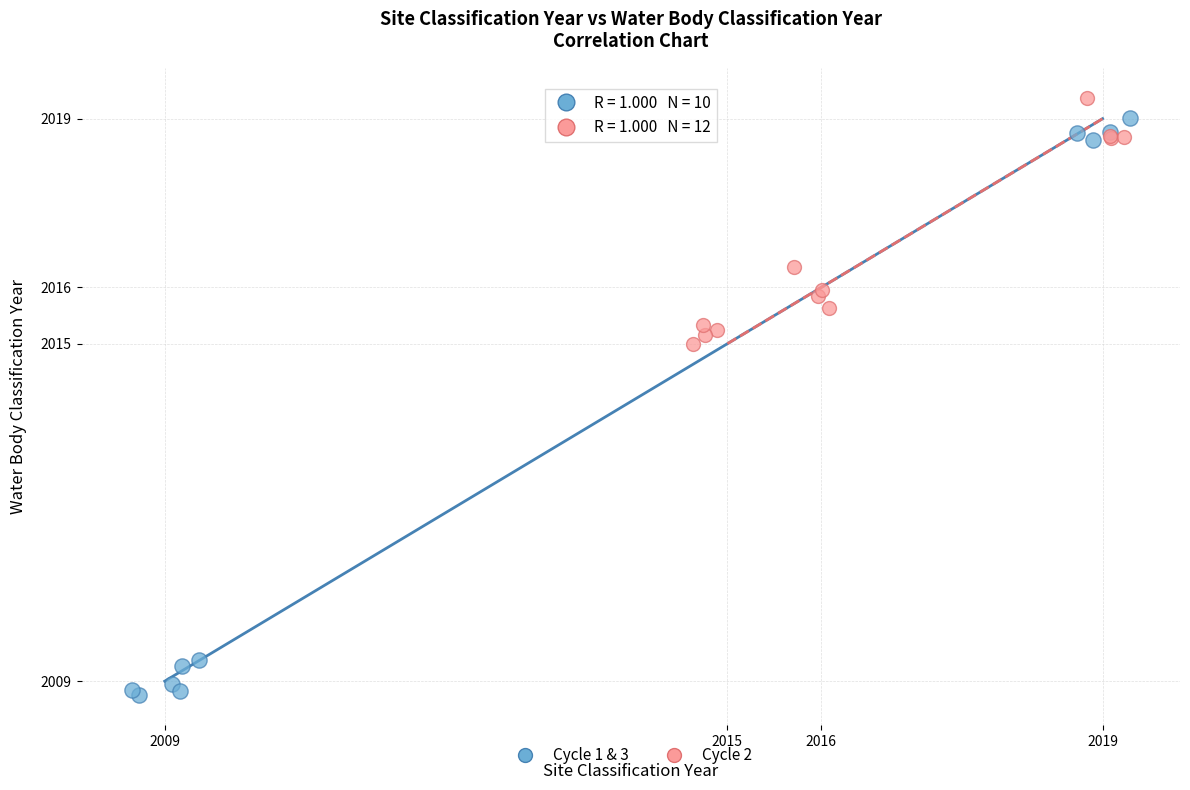

Which series reaches the minimum Y coordinate?

Cycle 1 & 3